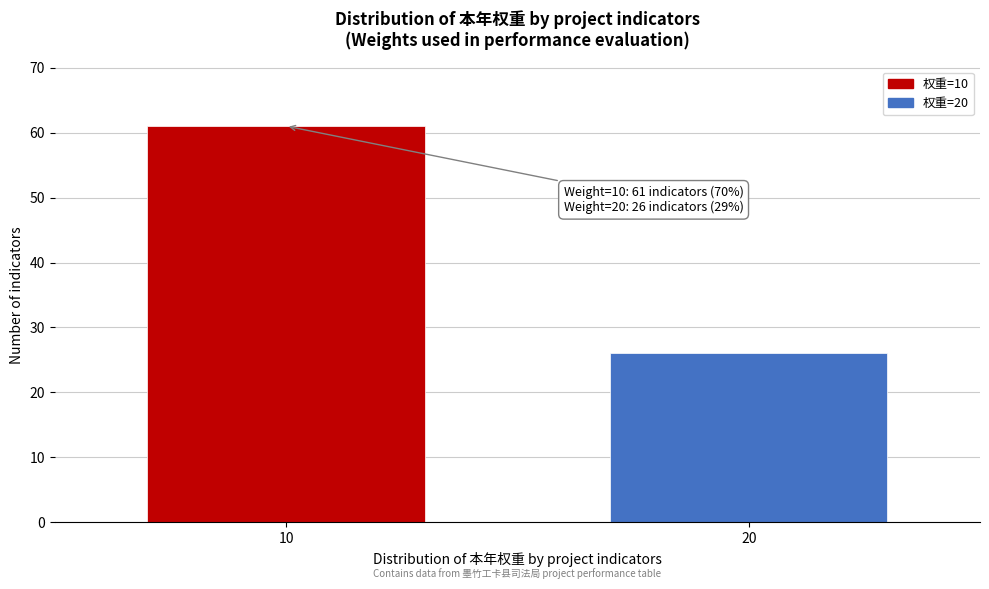

Reading left to right, transcribe all the data shown in this chart.

61	26